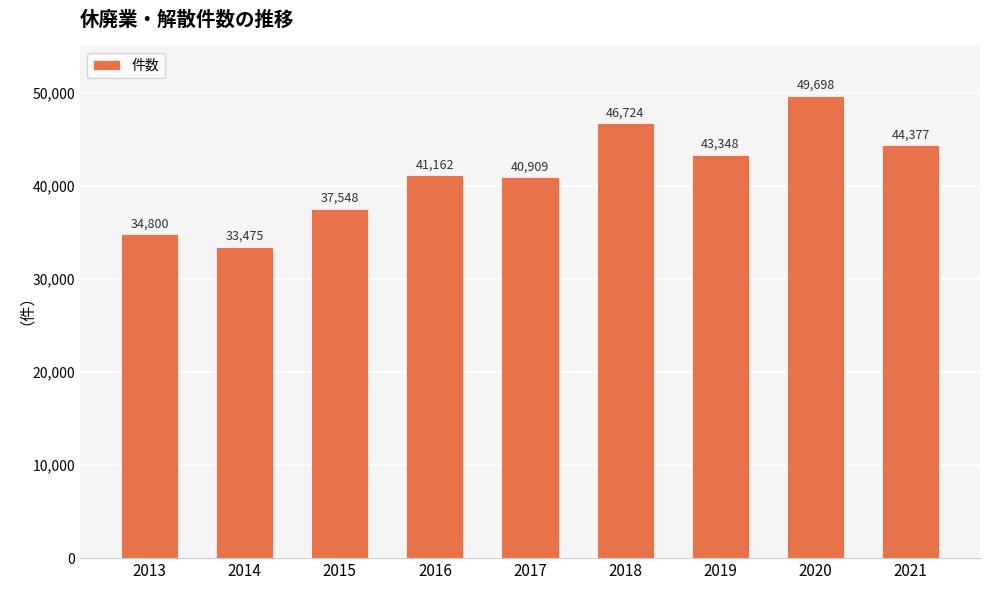

Is it true that the value at 2015 is 37548?

True